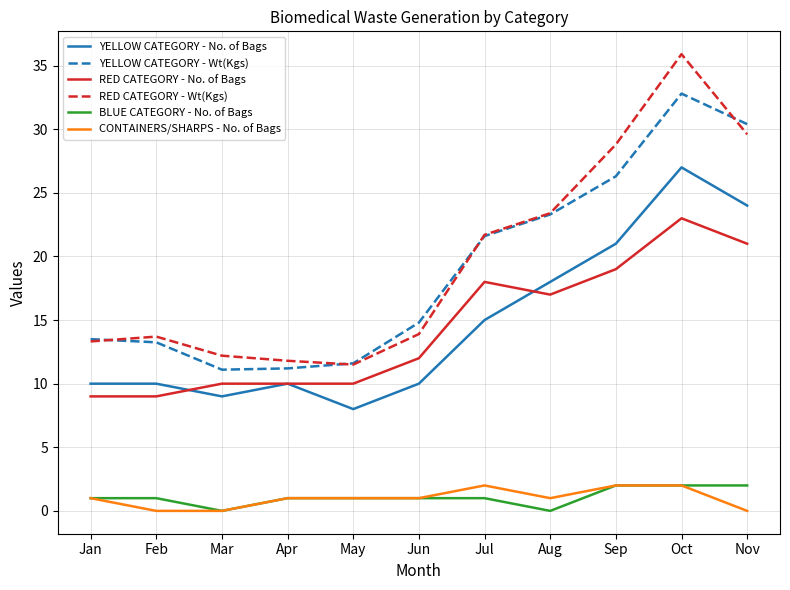

The value of YELLOW CATEGORY - Wt(Kgs) at Jan is 20.1. True or false?

False